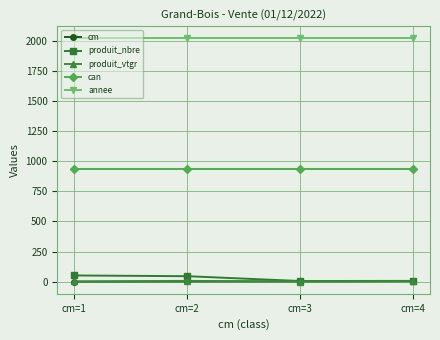

The value of annee at cm=1 is 679.8. True or false?

False